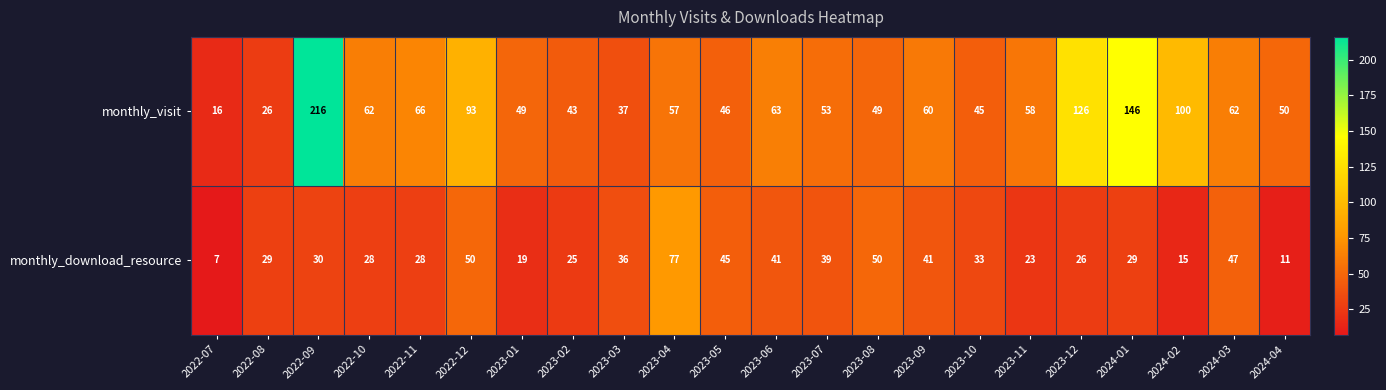

What is the smallest value displayed?

7